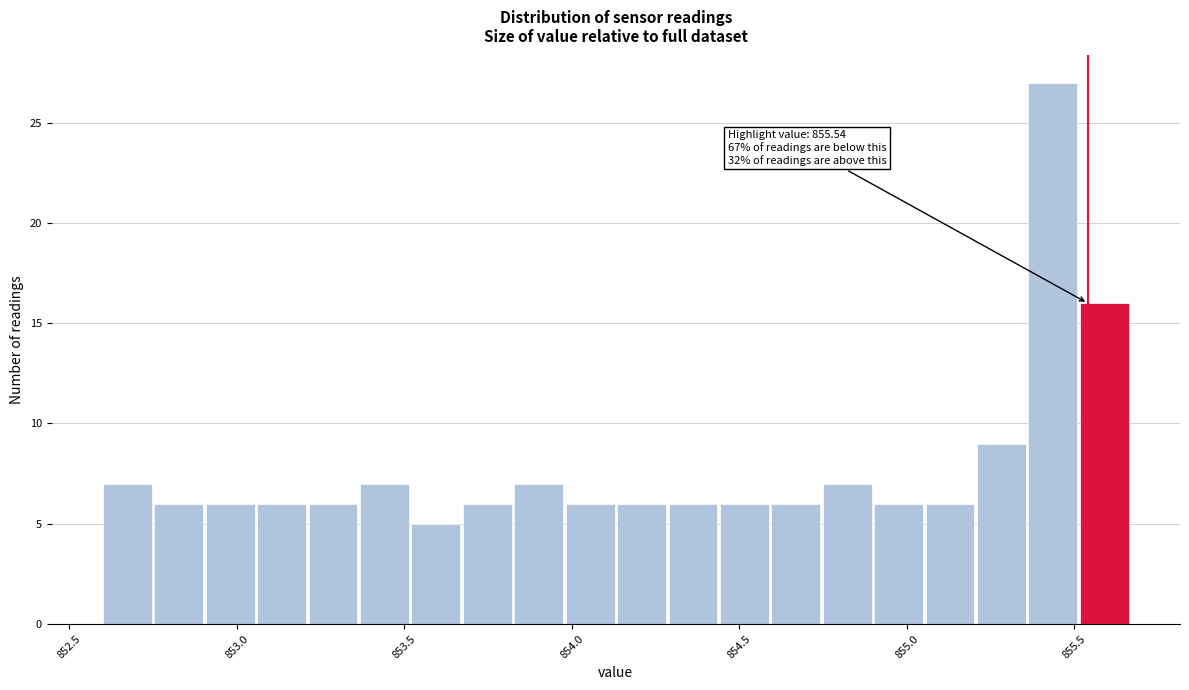

Around what value on the x-axis is the tallest bar? Give the approximate position of its centre, as read against the axis.

855.45